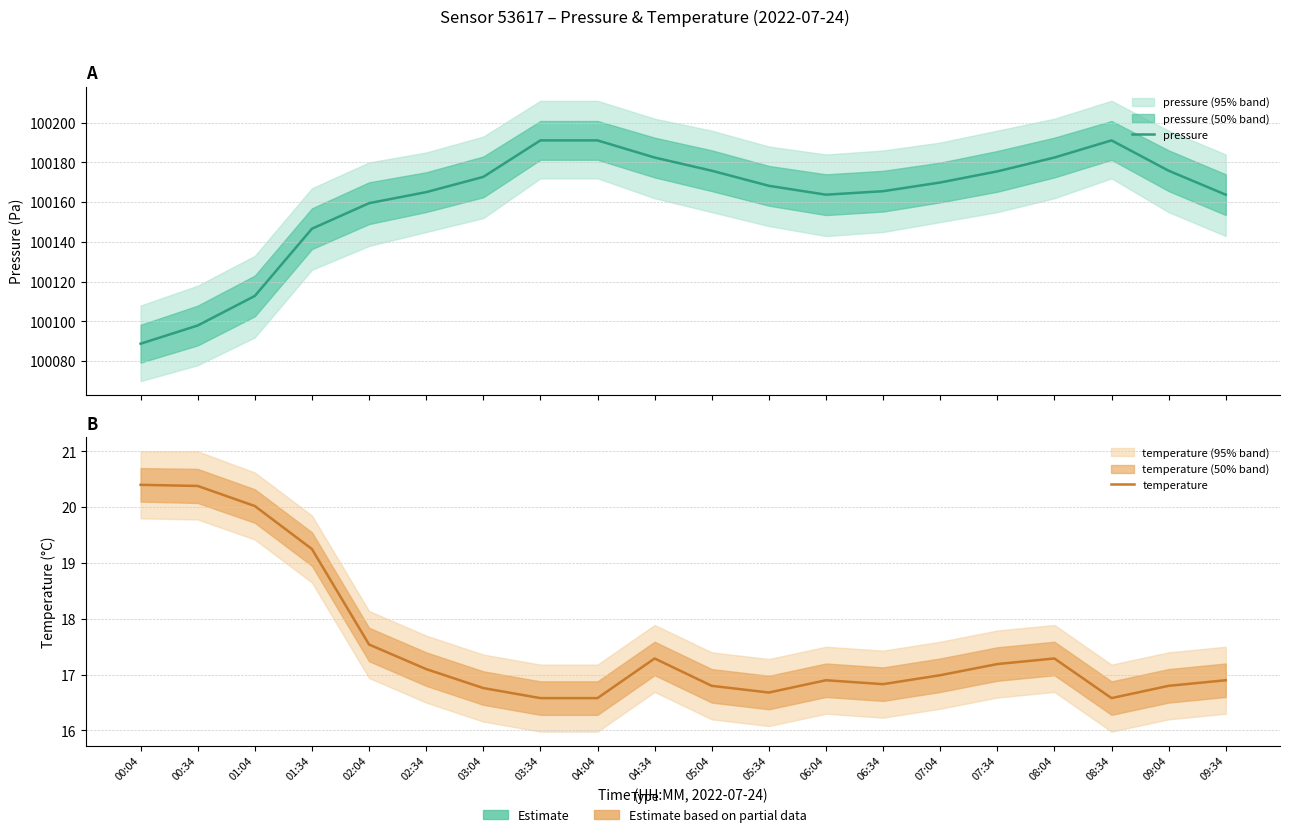

Reading left to right, extract all data points from this chart.

pressure: 100088.8	100098.0	100112.8	100146.7	100159.5	100165.1	100172.7	100191.1	100191.1	100182.5	100175.8	100168.2	100163.8	100165.5	100169.9	100175.5	100182.5	100191.1	100175.8	100163.8
temperature: 20.4	20.4	20.0	19.2	17.5	17.1	16.8	16.6	16.6	17.3	16.8	16.7	16.9	16.8	17.0	17.2	17.3	16.6	16.8	16.9